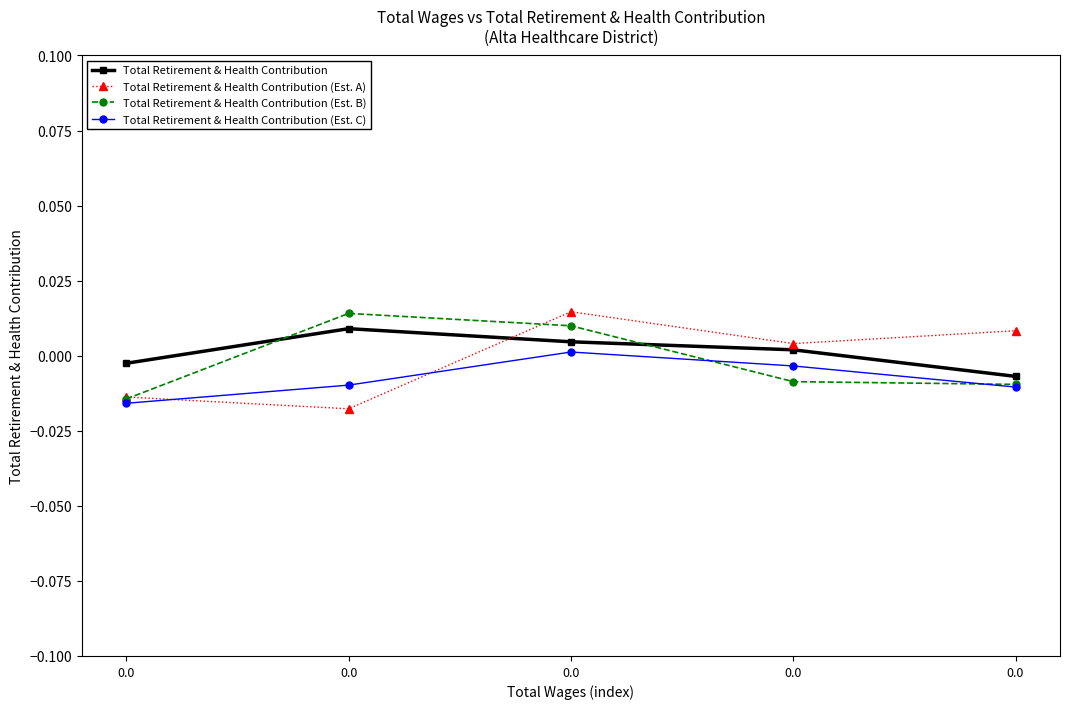

After their last crossing, which series has the higher values: Total Retirement & Health Contribution (Est. B) or Total Retirement & Health Contribution?

Total Retirement & Health Contribution